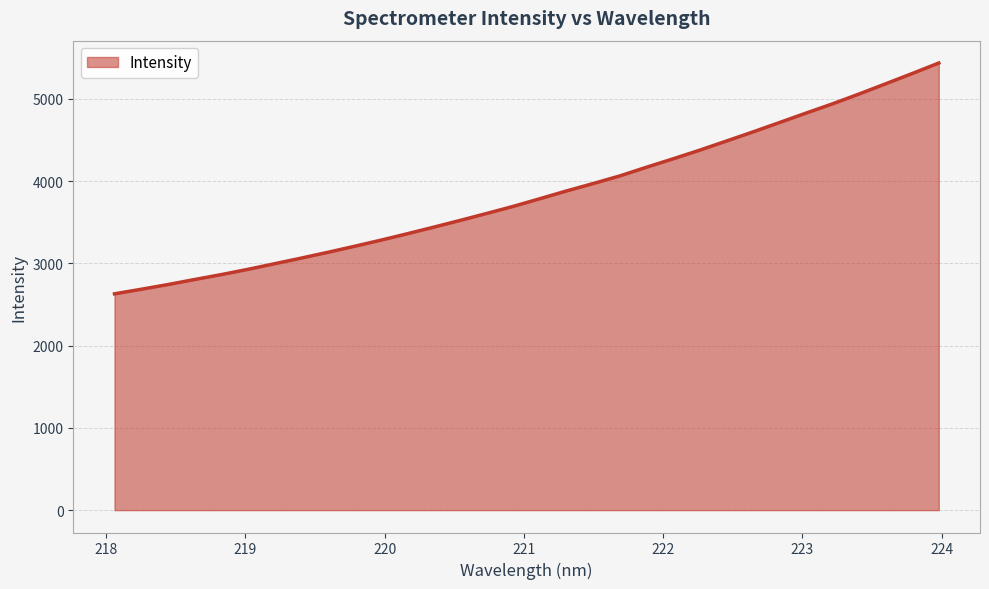

What is the smallest value displayed?

2629.3